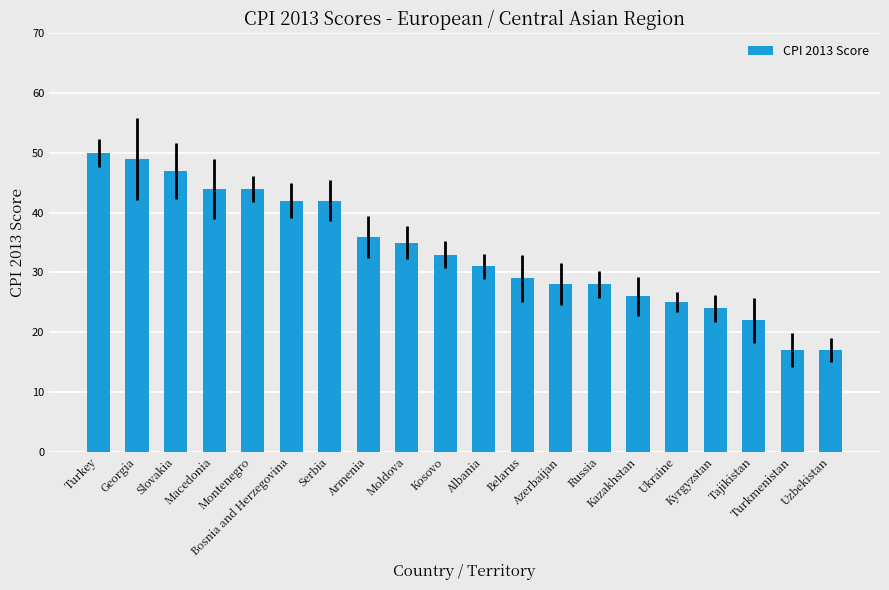

Reading left to right, transcribe all the data shown in this chart.

Turkey=50	Georgia=49	Slovakia=47	Macedonia=44	Montenegro=44	Bosnia and Herzegovina=42	Serbia=42	Armenia=36	Moldova=35	Kosovo=33	Albania=31	Belarus=29	Azerbaijan=28	Russia=28	Kazakhstan=26	Ukraine=25	Kyrgyzstan=24	Tajikistan=22	Turkmenistan=17	Uzbekistan=17